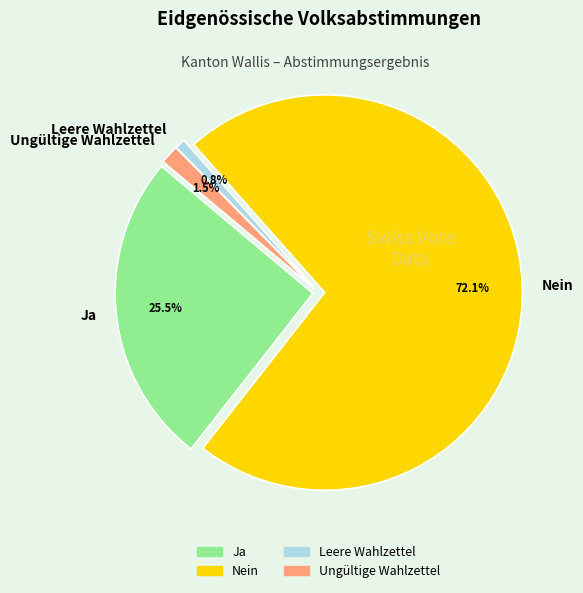

To the nearest percent, what is the average slice percentage?

25%